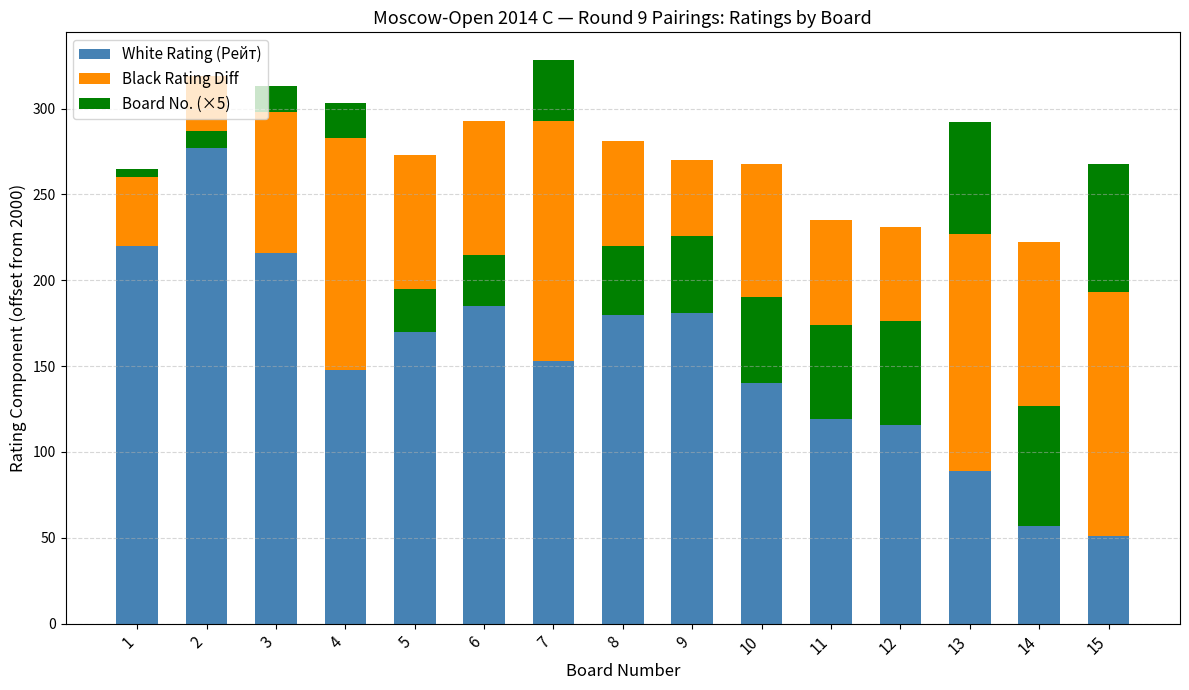

Which series has the largest total across all categories?

White Rating (Рейт)